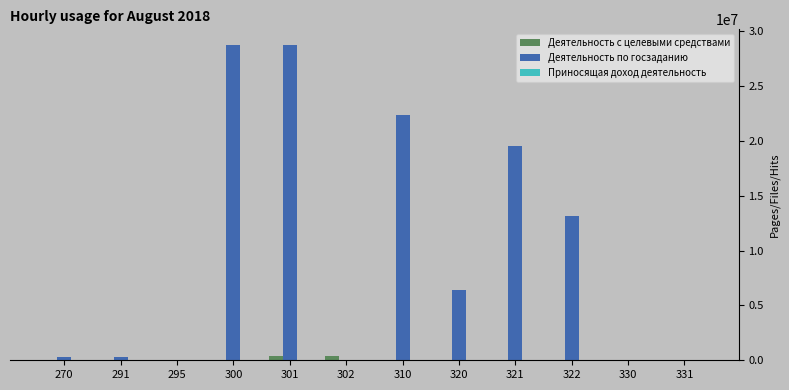

The Деятельность по госзаданию series shows 19575322.8 at 321. True or false?

True